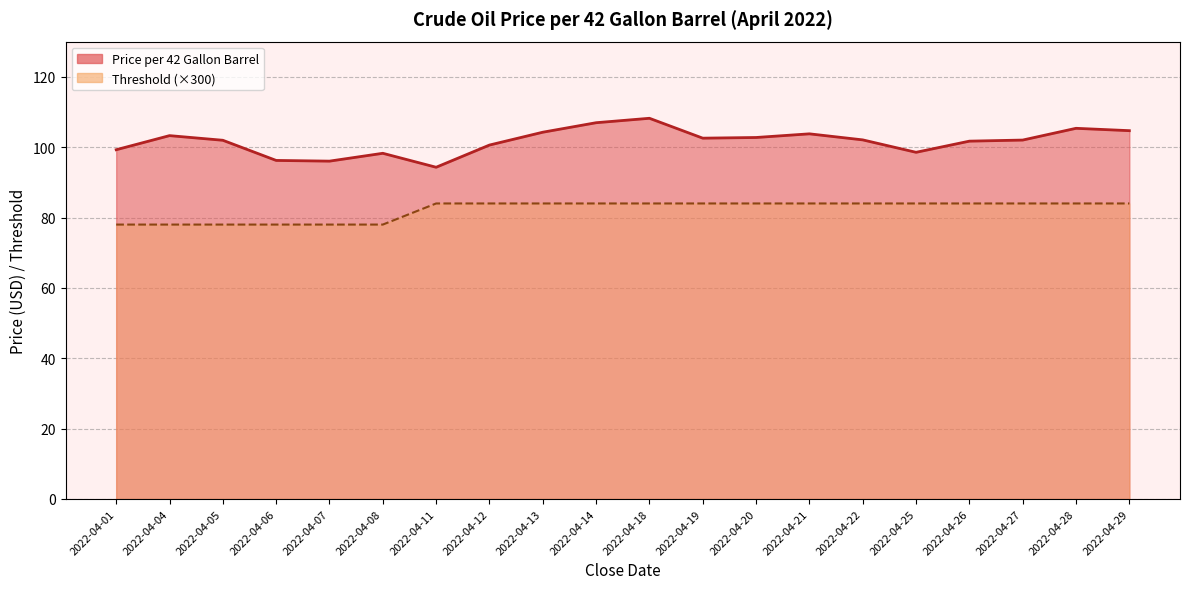

Where is Price per 42 Gallon Barrel nearest to the value 101?

2022-04-12